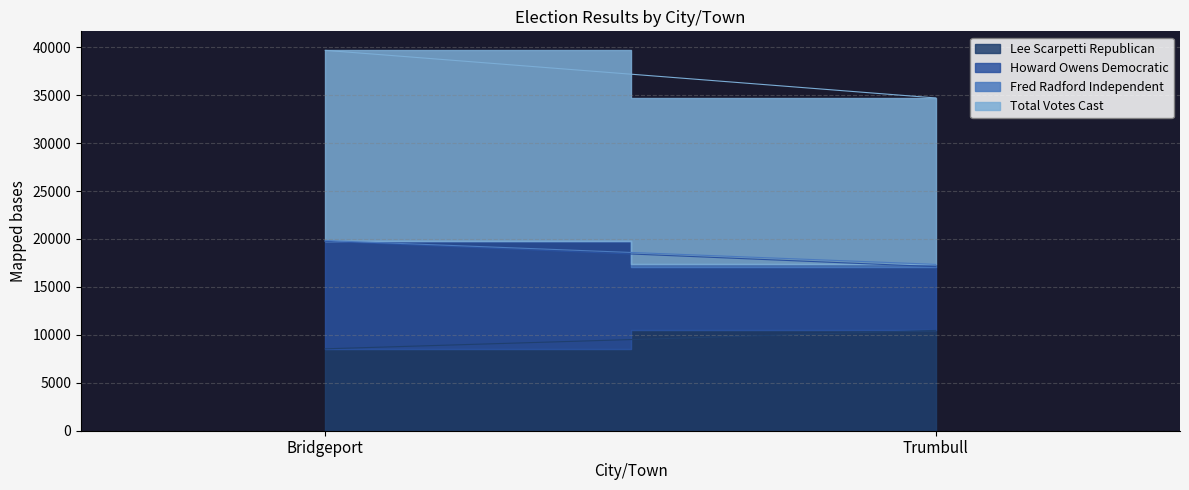

Where is Howard Owens Democratic nearest to the value 8929?

Bridgeport